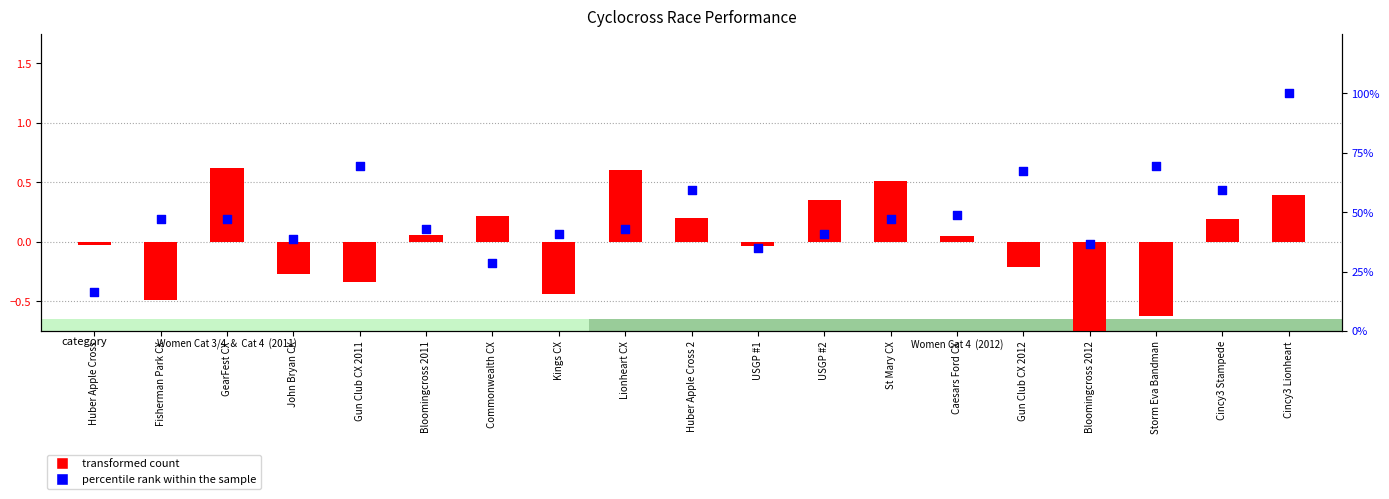

At how many categories does at least one series exceed 37?

15